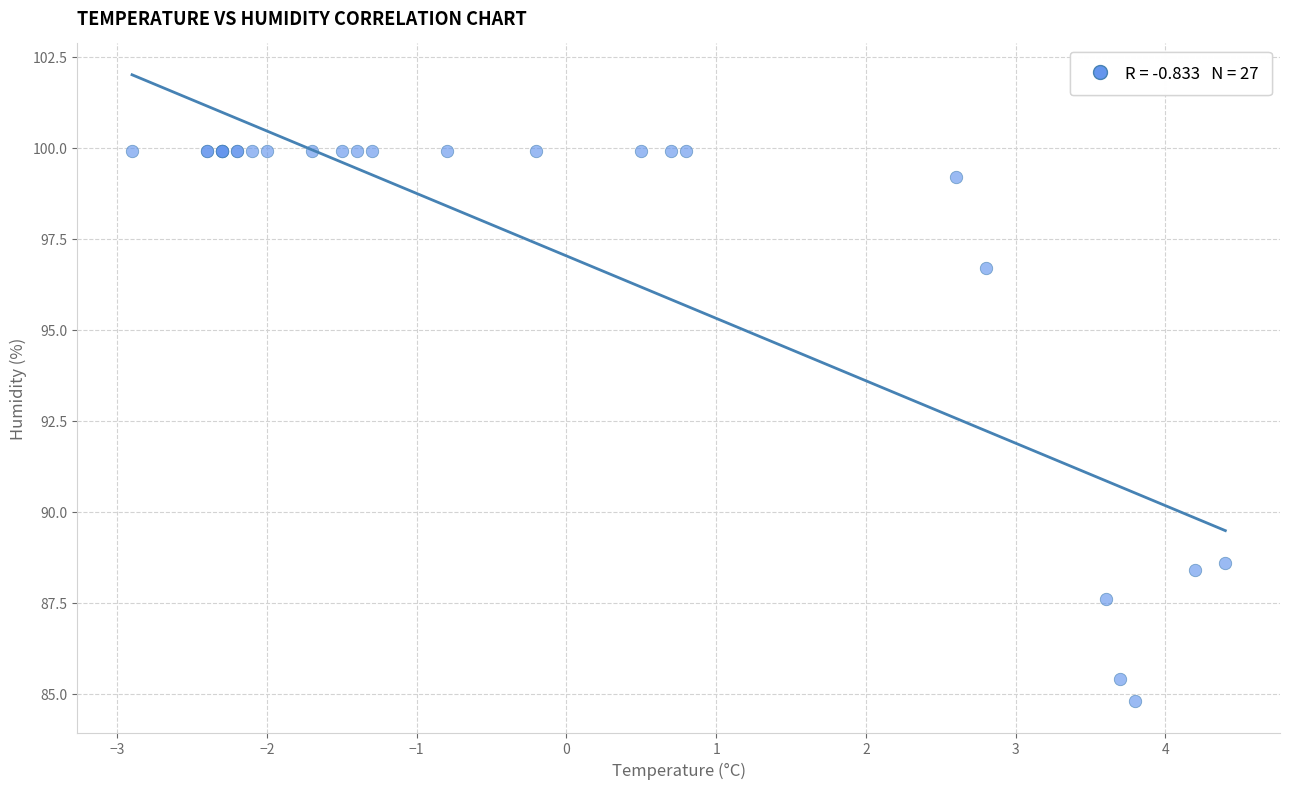

What Y value in the scatter plot is closest to 92?

88.6